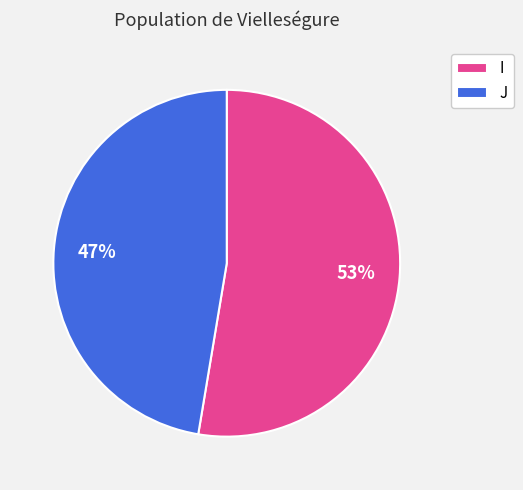

Which category has the biggest portion of the pie?

I